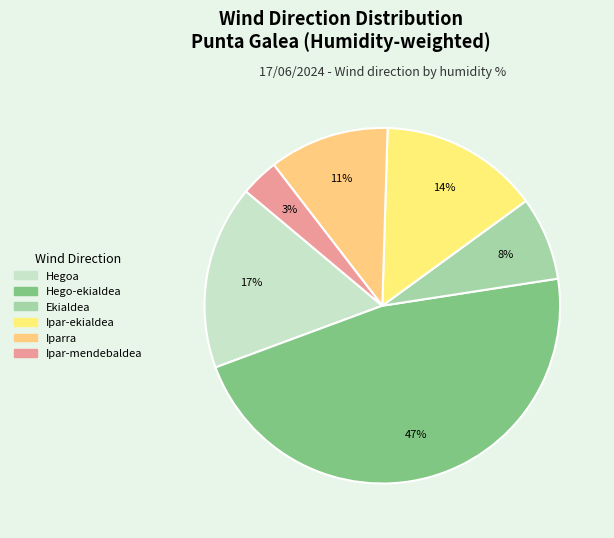

Rank the categories by value from lowest to highest.

Ipar-mendebaldea, Ekialdea, Iparra, Ipar-ekialdea, Hegoa, Hego-ekialdea